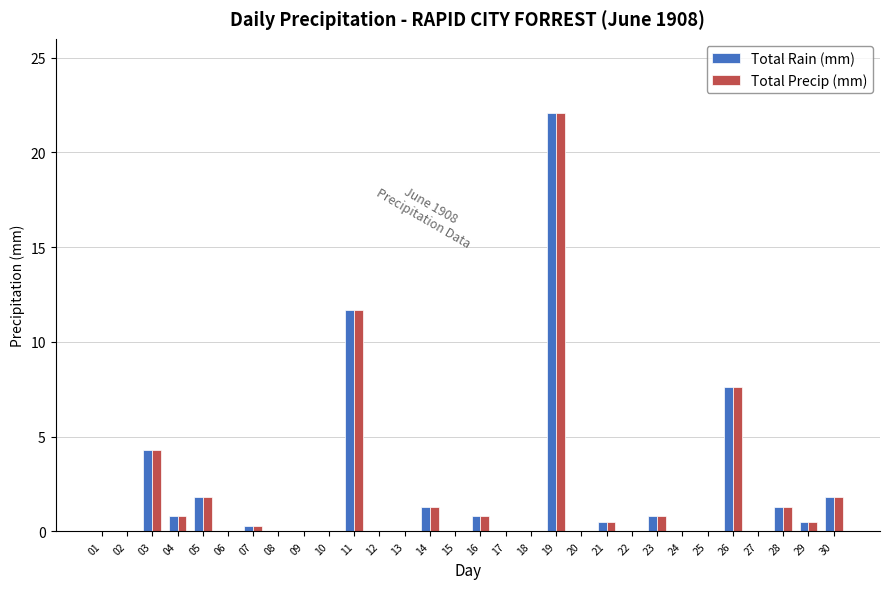

Is the value of Total Rain (mm) at 14 greater than the value of Total Precip (mm) at 21?

Yes